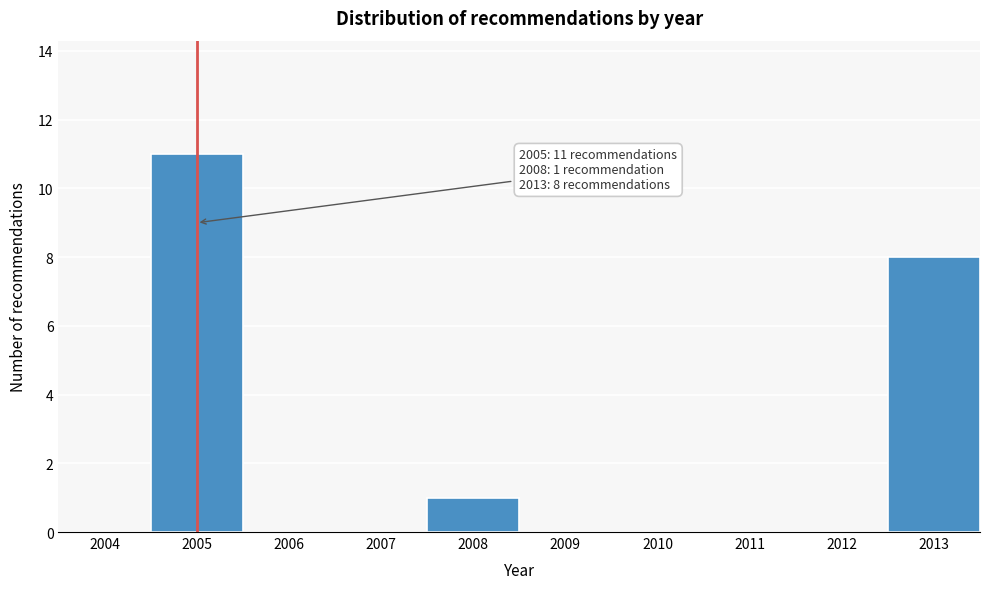

Reading right to left, transcribe all the data shown in this chart.

2013=8	2012=0	2011=0	2010=0	2009=0	2008=1	2007=0	2006=0	2005=11	2004=0